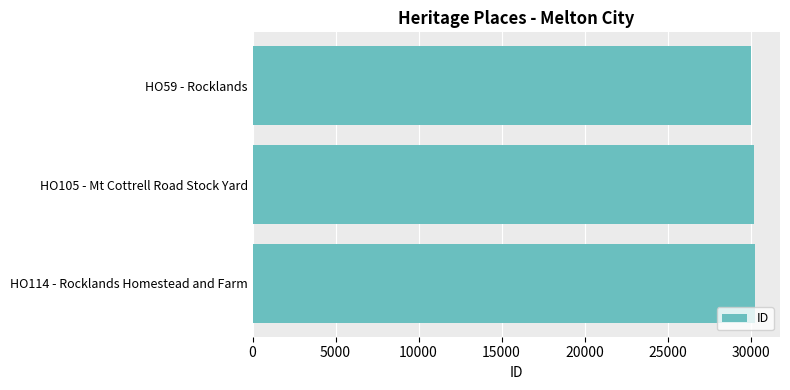

What is the label of the 3rd bar from the top?

HO114 - Rocklands Homestead and Farm